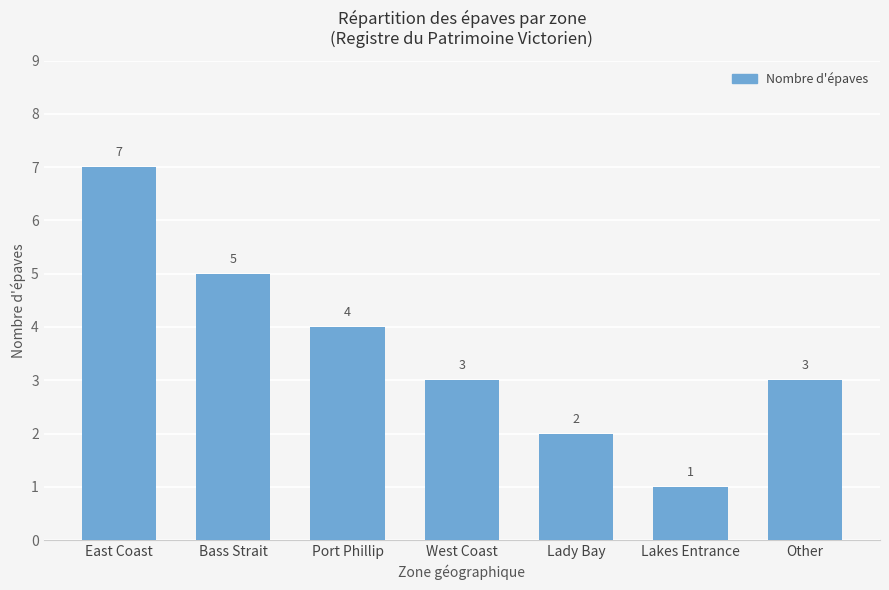

What position from the left is Other?

7